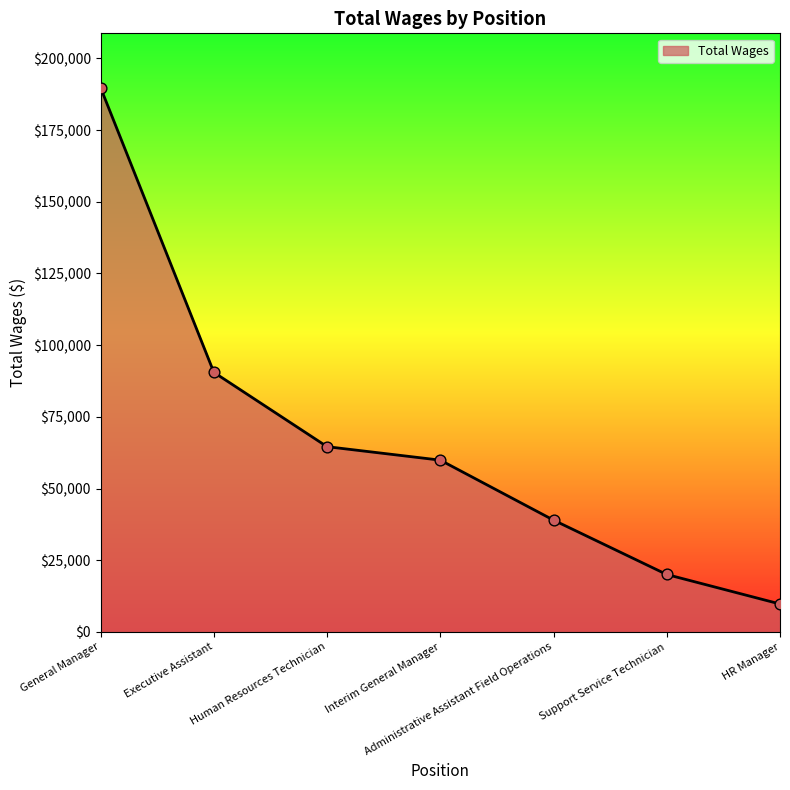

What is the change in value from Executive Assistant to Administrative Assistant Field Operations?

-51529